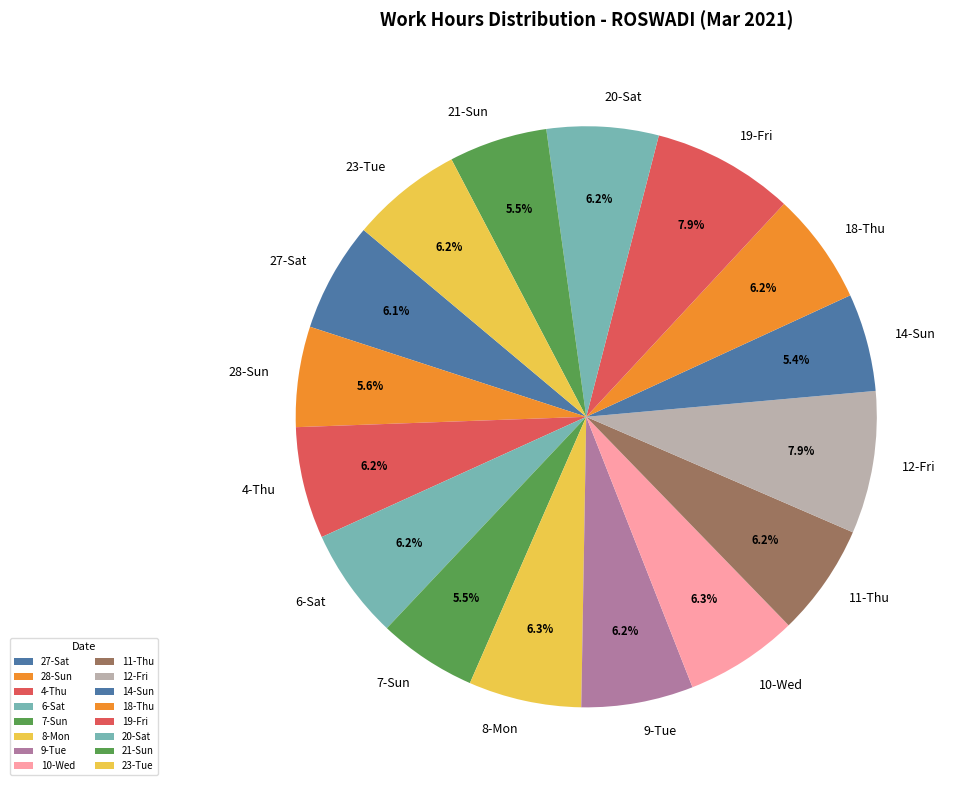

What percentage is NOT represented by 8-Mon?

93.7%